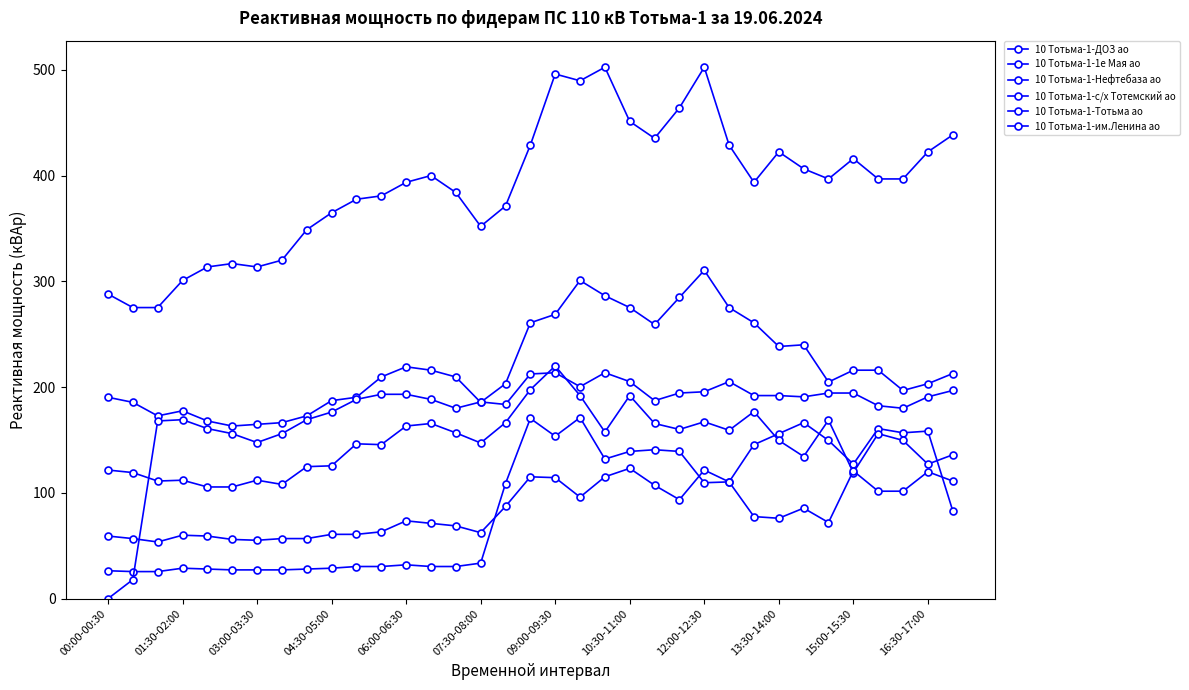

Which series has the largest range (max minus min)?

10 Тотьма-1-Тотьма ао